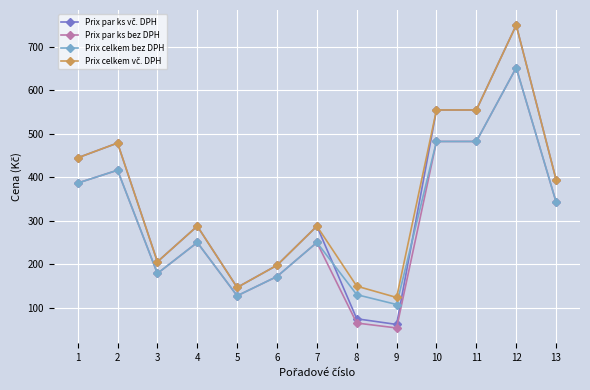

How many lines are shown in the chart?

4